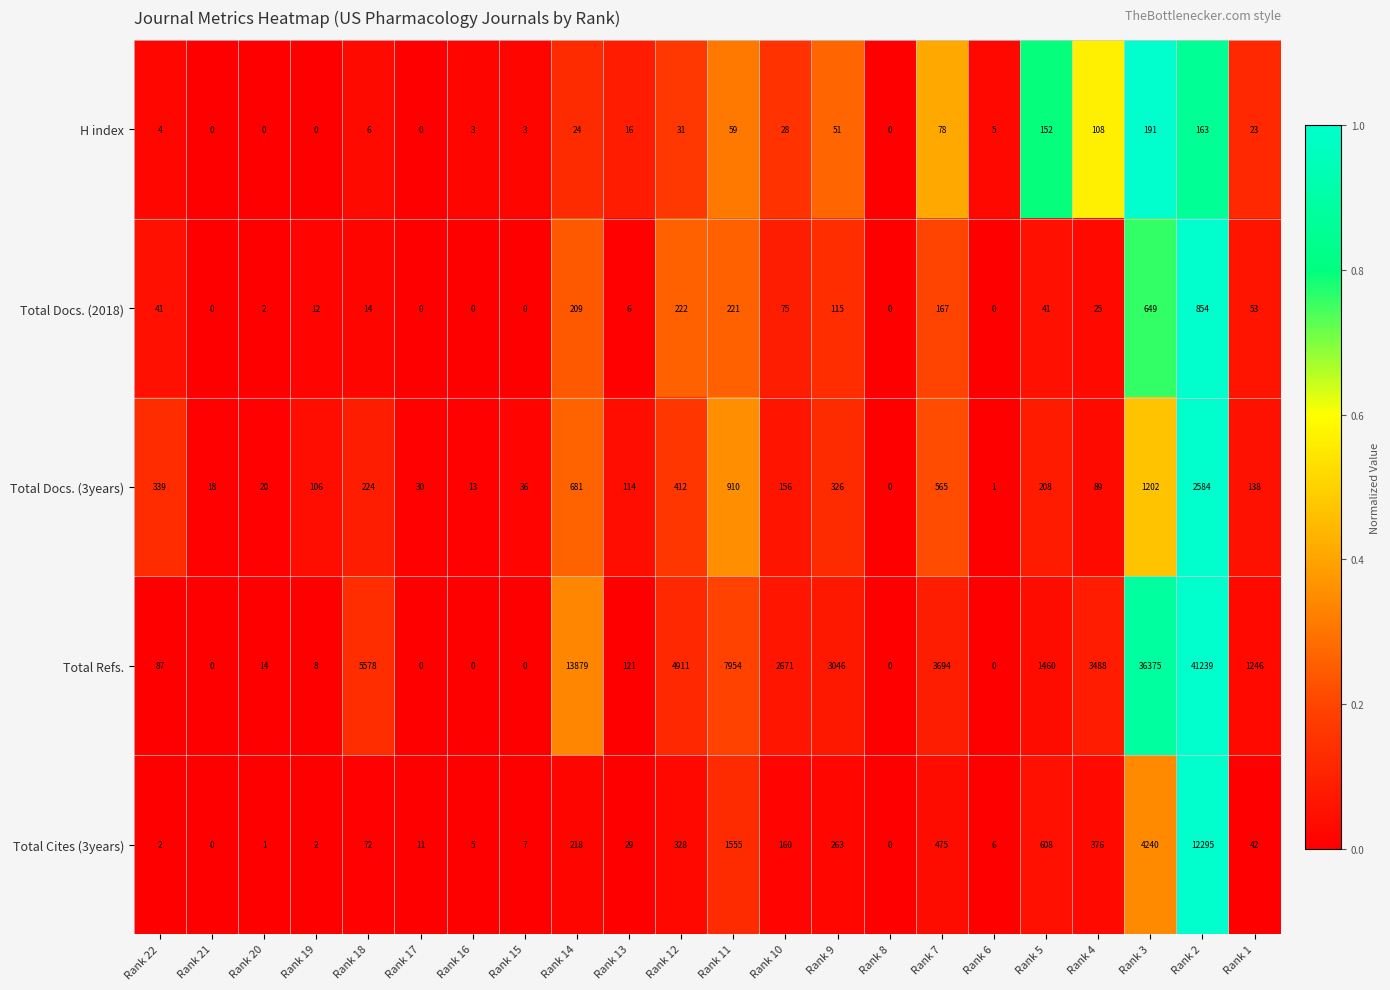

What is the difference between the highest and lowest values at Rank 19?

106